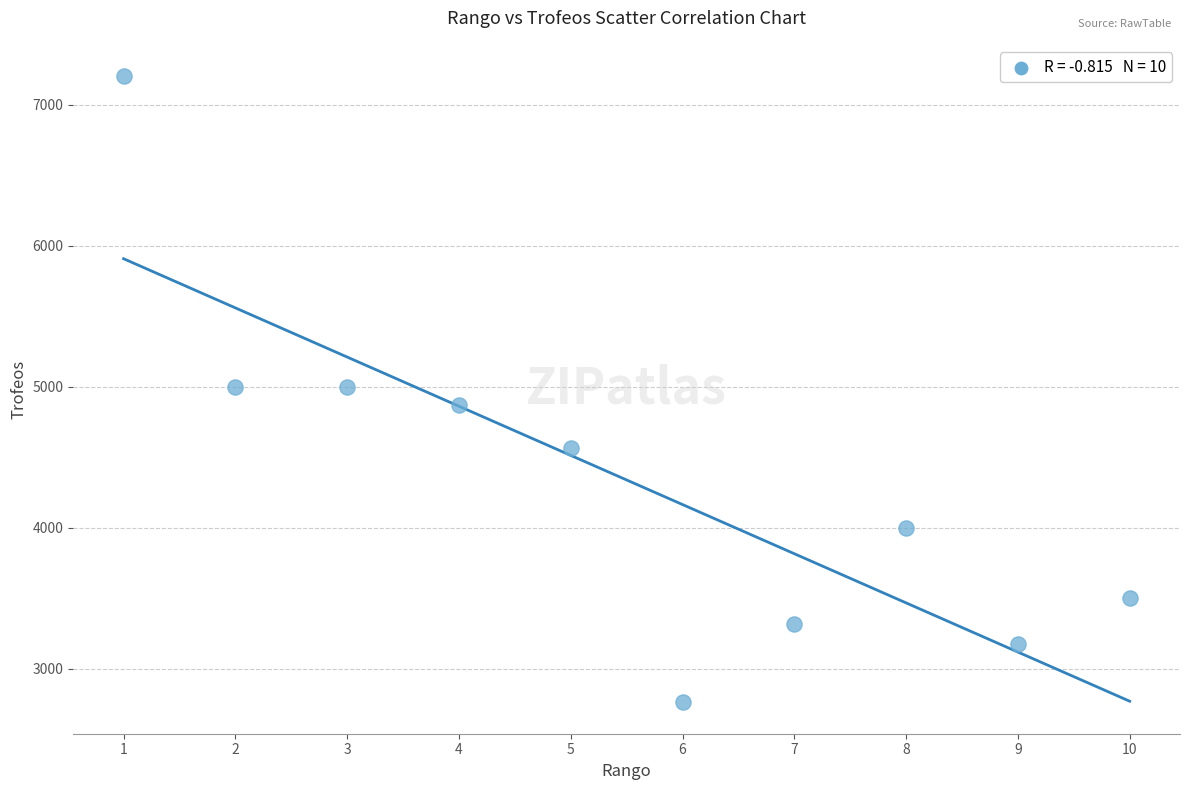

What is the average X value?

6